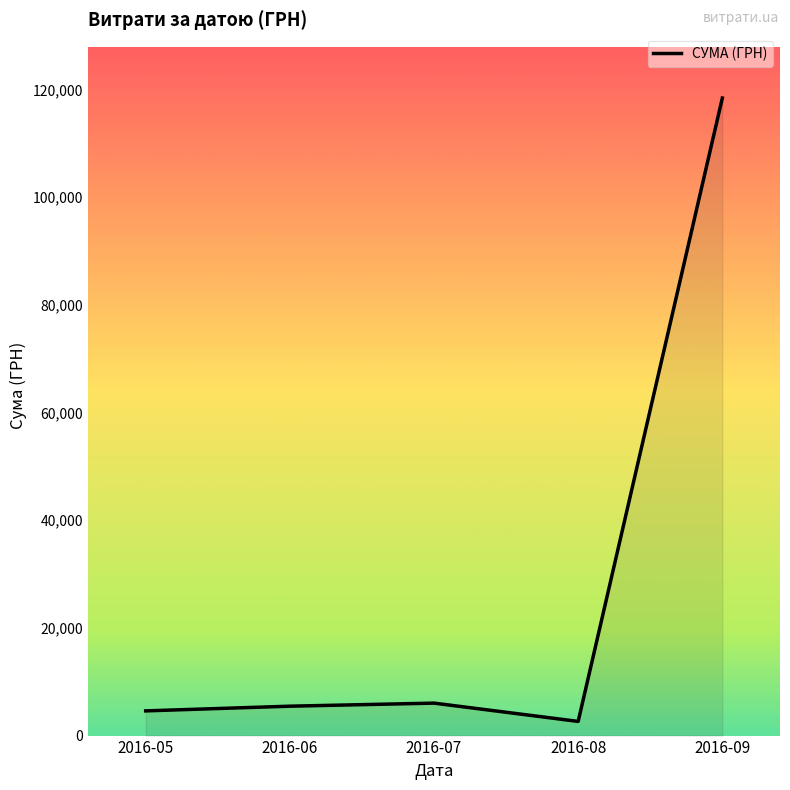

How many lines are shown in the chart?

1